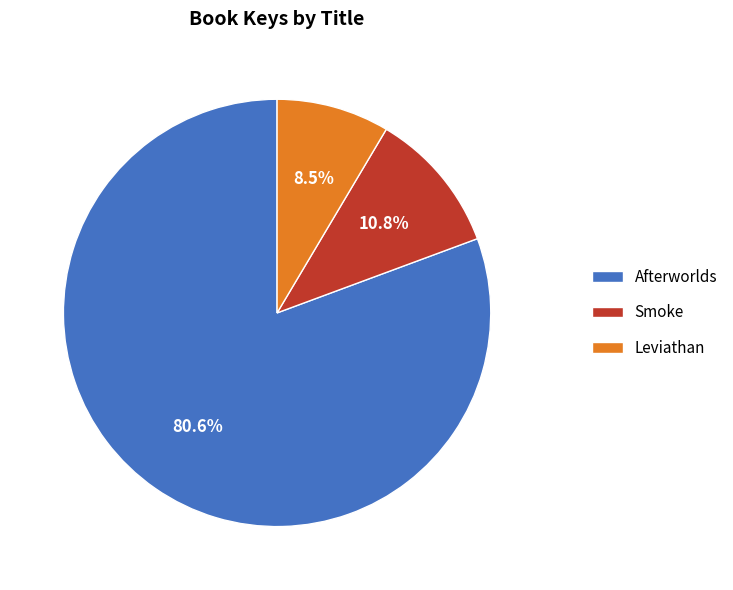

What is the ratio of the value at Leviathan to the value at Smoke?

0.8